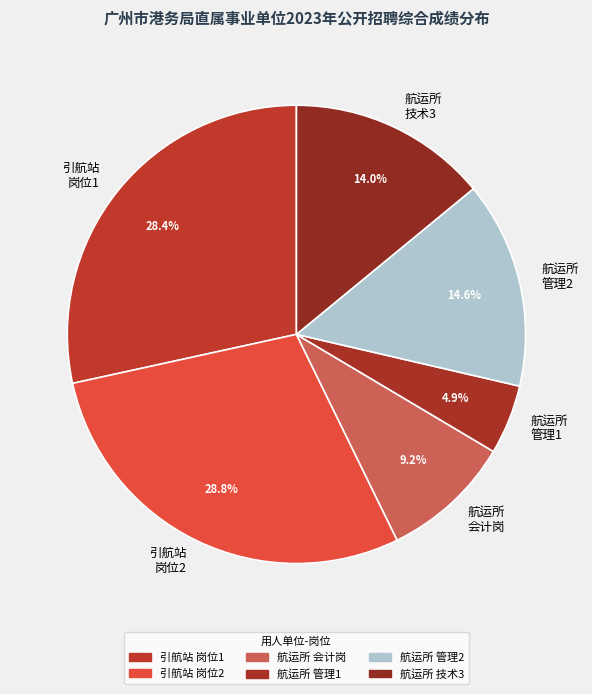

How many segments does this pie chart have?

6